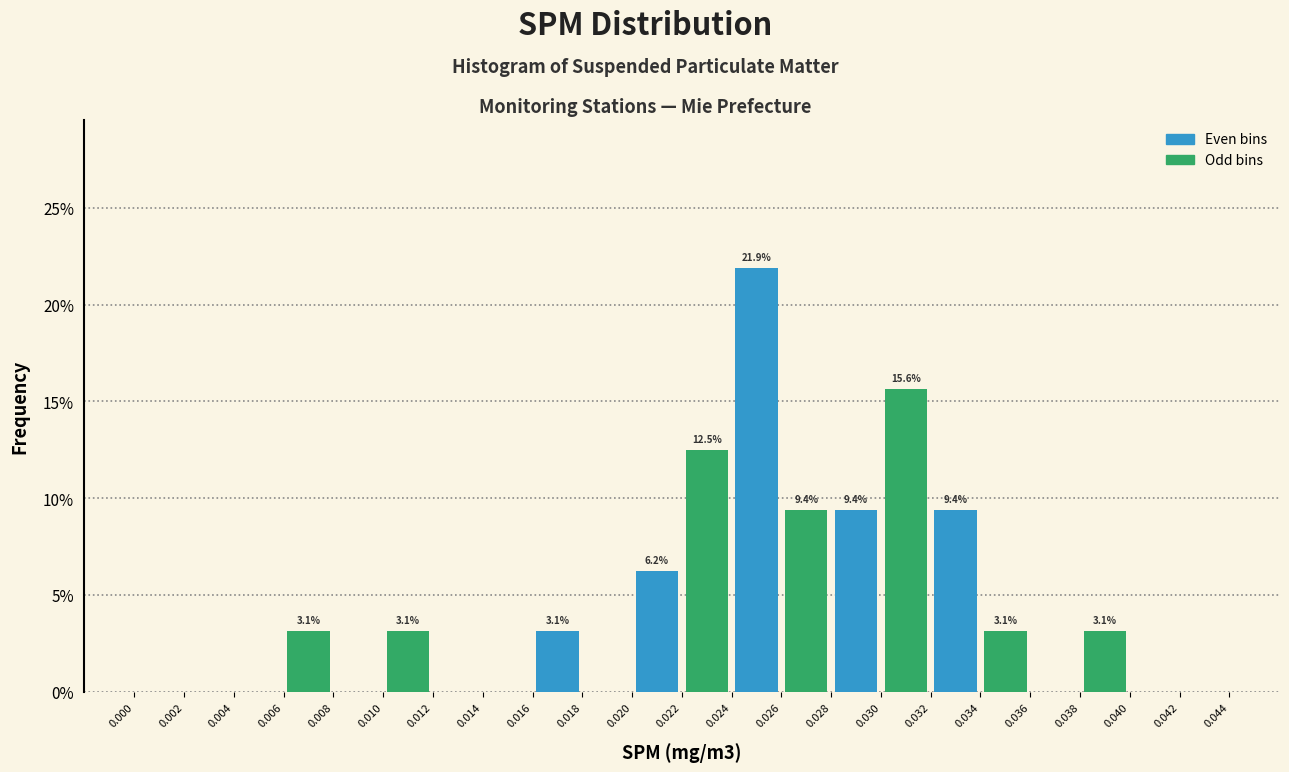

Over which range of the x-axis is the bar tallest?

0.024 to 0.026